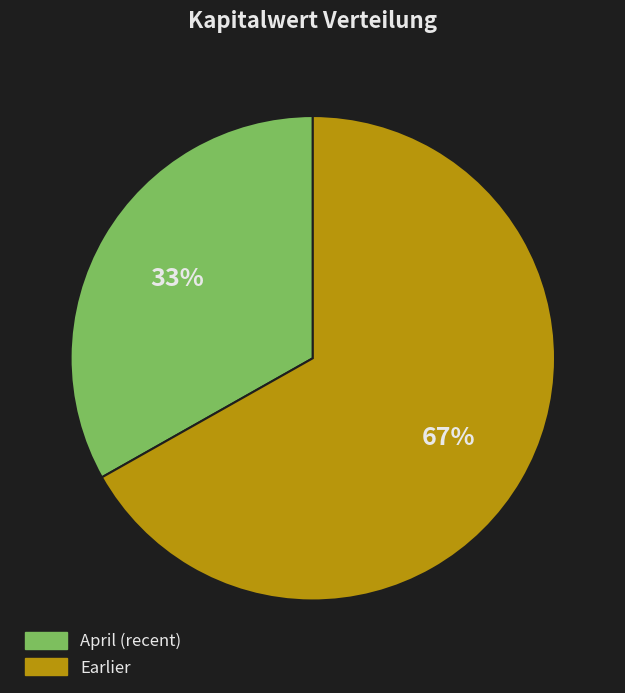

Is there any slice that represents more than half of the pie?

Yes